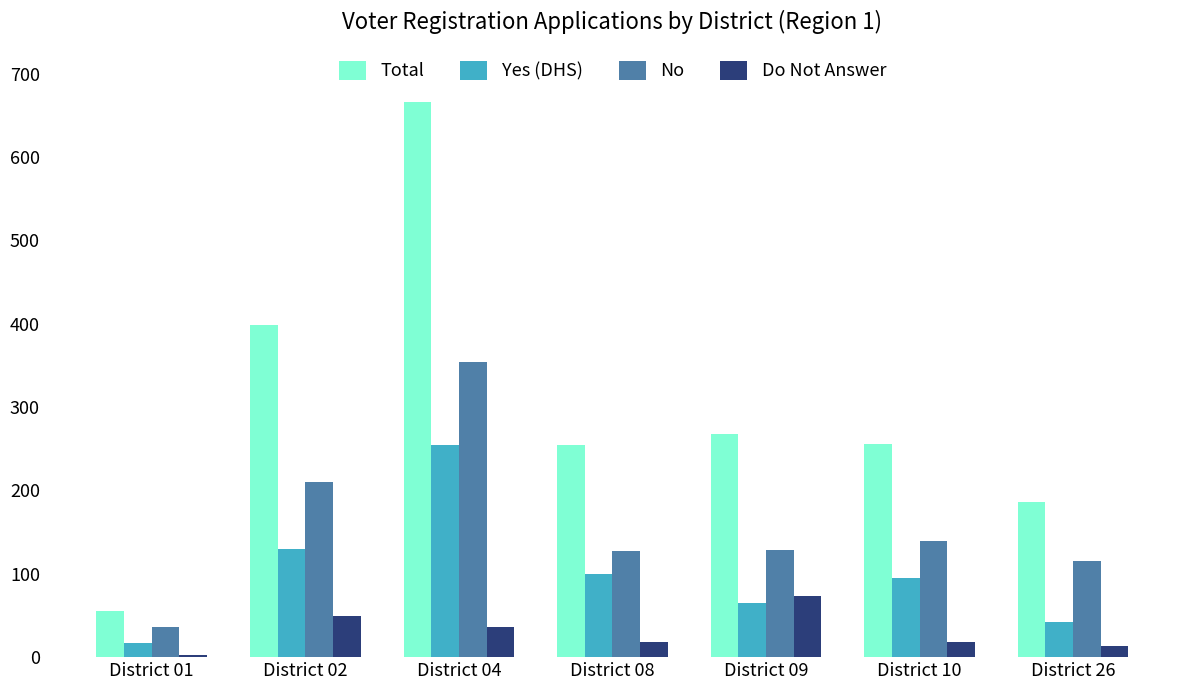

Does the chart contain stacked bars?

No